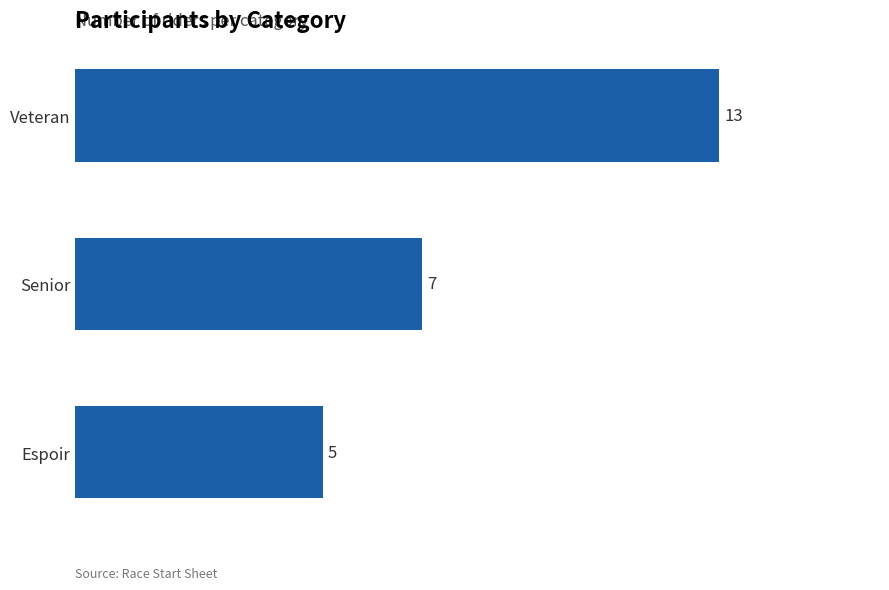

What is the difference between the maximum and minimum values?

8